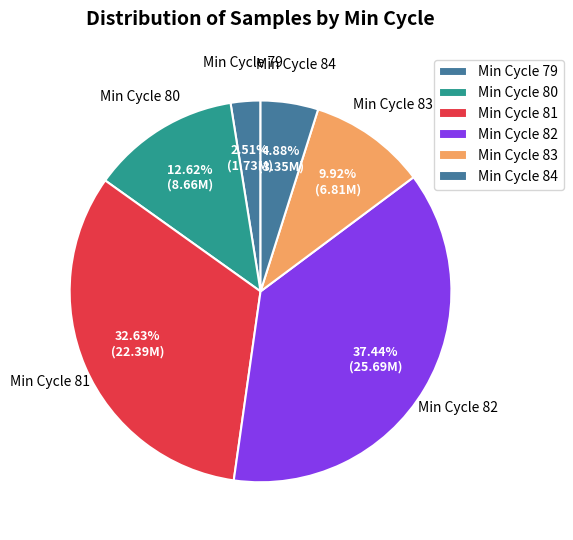

Is there any slice that represents more than half of the pie?

No